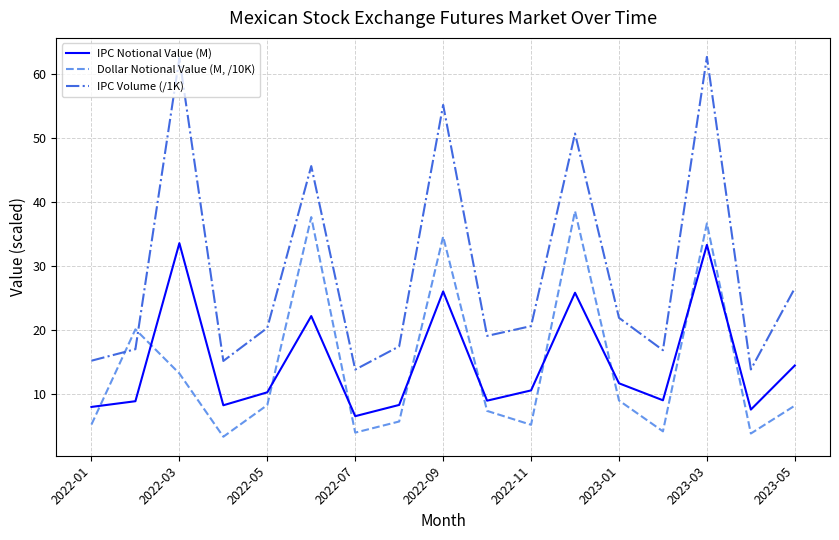

What is the sum of all IPC Notional Value (M) values?

253.6